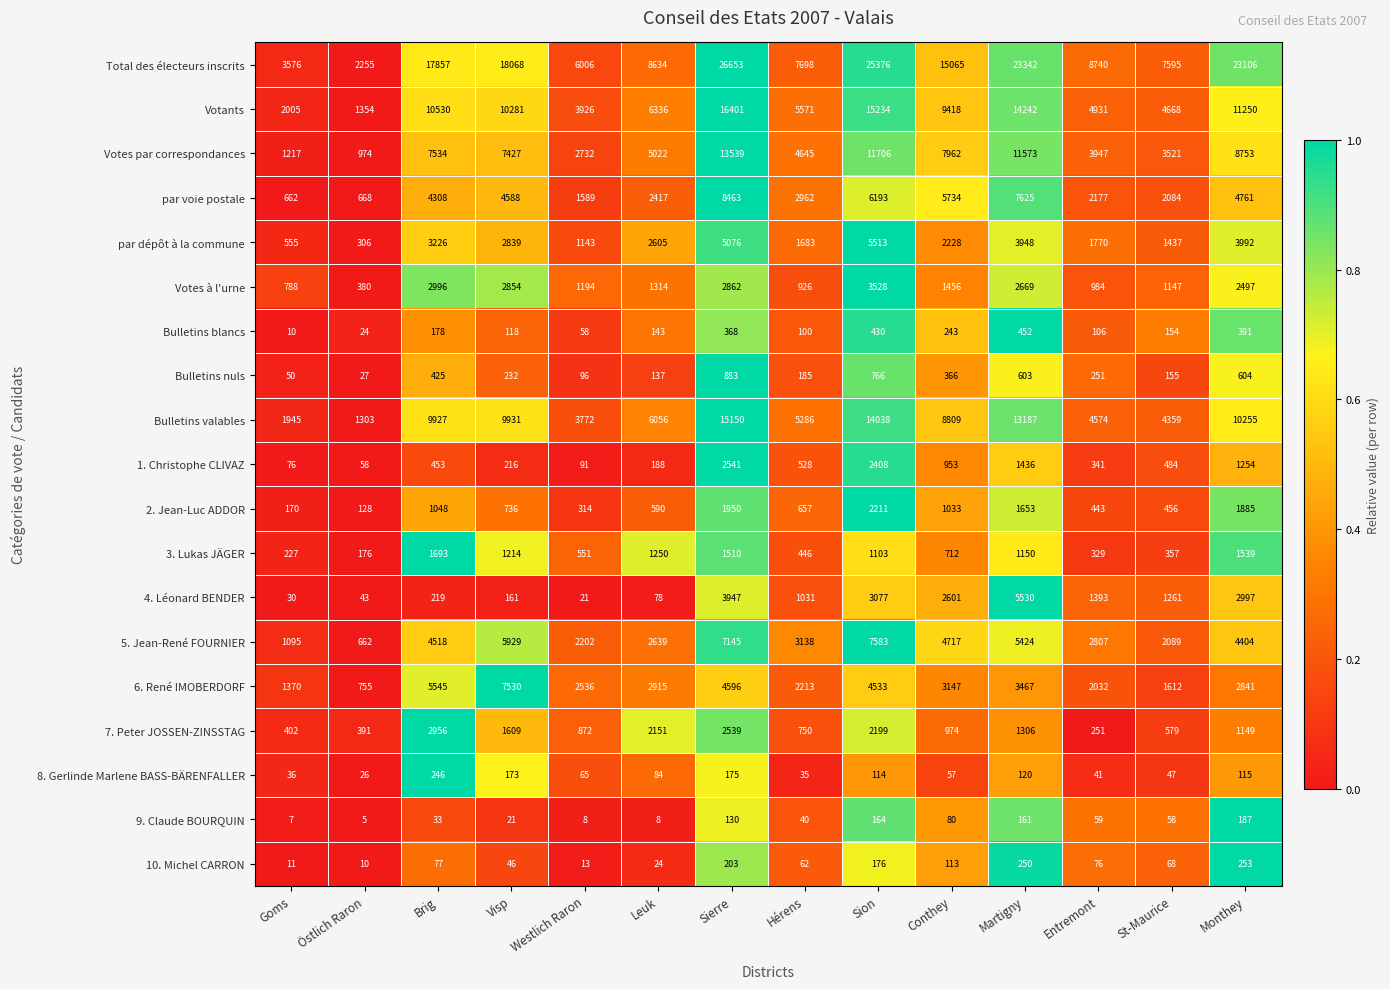

What is the total value across all series at Hérens?

37956